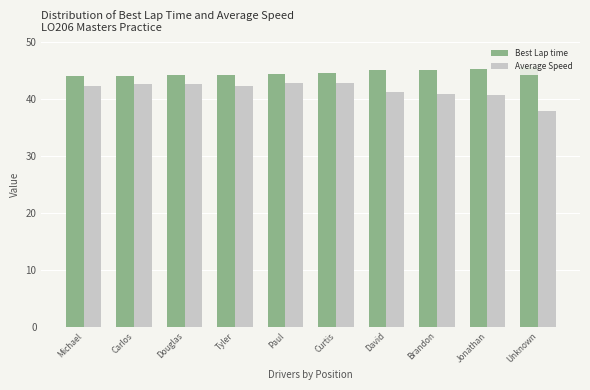

What is the spread (max minus min) of values at David?

3.8